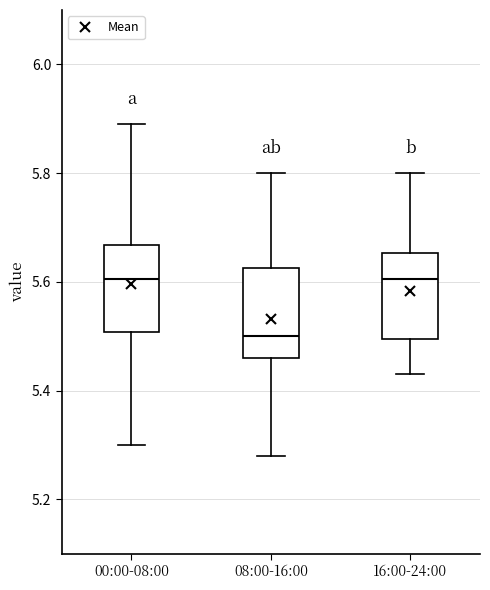

Reading left to right, read every box against the y-axis: the position of its median line, the range the box covers, and the ends of its whiskers. The values are not printed on the chart, so give them approximately, as read against the axis.

00:00-08:00: median 5.60, box 5.50 to 5.66, whiskers 5.30 to 5.90
08:00-16:00: median 5.50, box 5.46 to 5.62, whiskers 5.28 to 5.80
16:00-24:00: median 5.60, box 5.50 to 5.66, whiskers 5.44 to 5.80